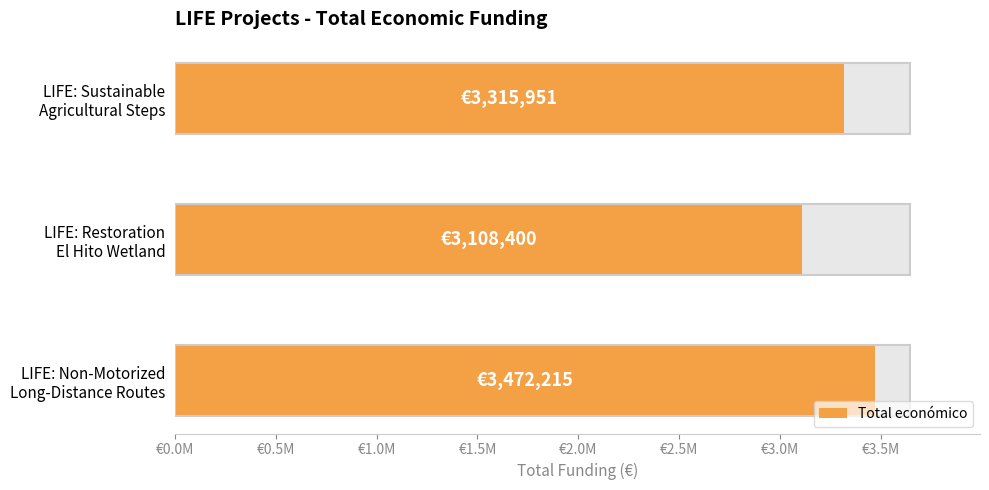

What is the sum of the values at LIFE: Sustainable
Agricultural Steps and LIFE: Non-Motorized
Long-Distance Routes?

6788166